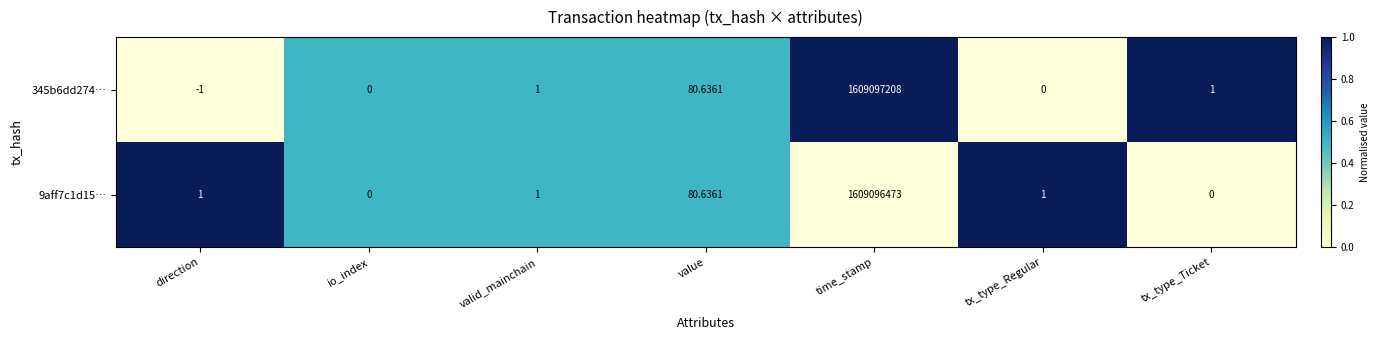

Where is 345b6dd274… nearest to the value 804548603?

value